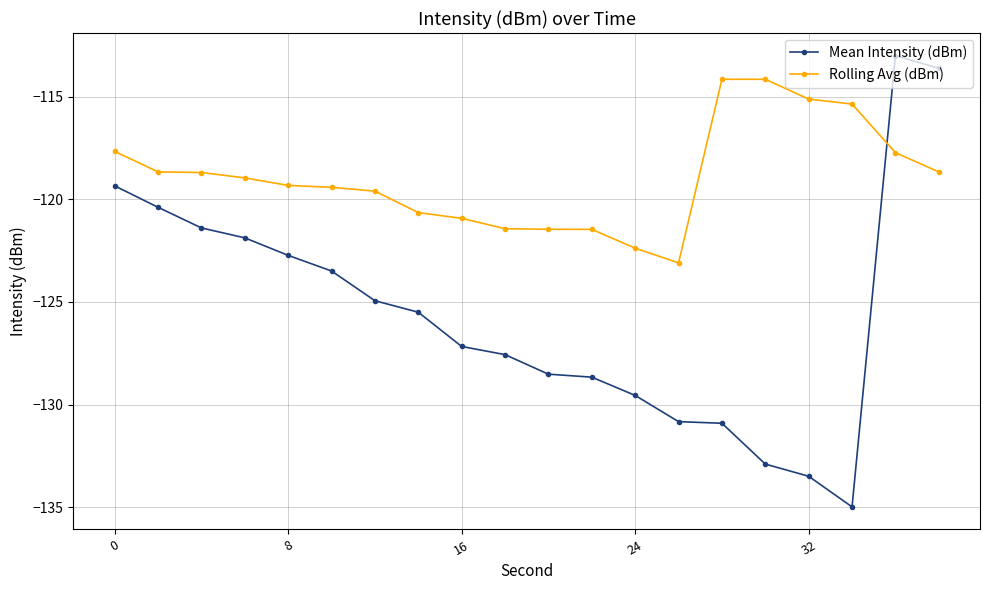

Which series has the widest spread of values?

Mean Intensity (dBm)